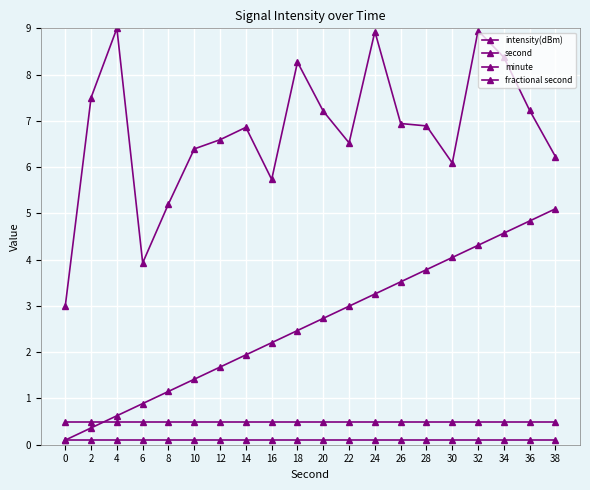

Rank the series at 14 from lowest to highest value.

minute, fractional second, second, intensity(dBm)